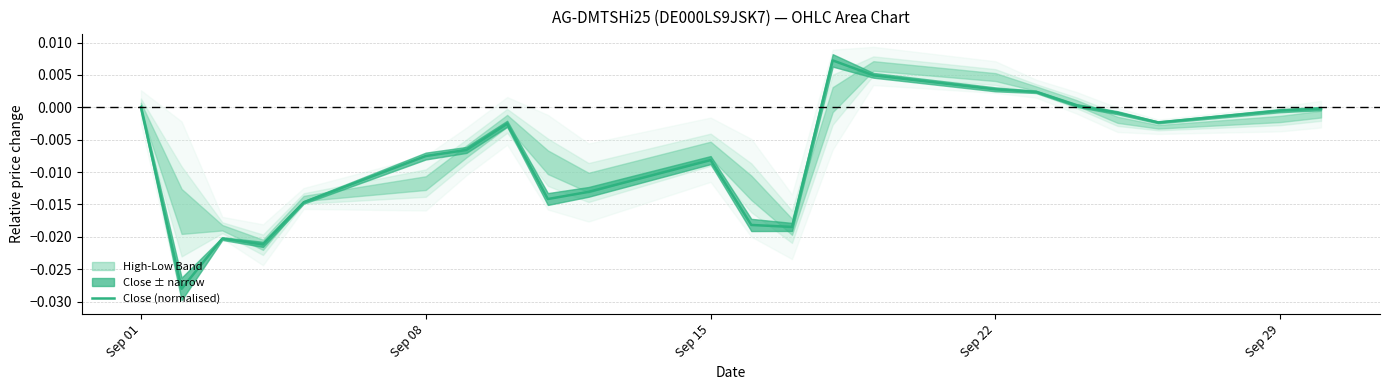

Is it true that Close (normalised) equals 0.0 at Sep 01?

True